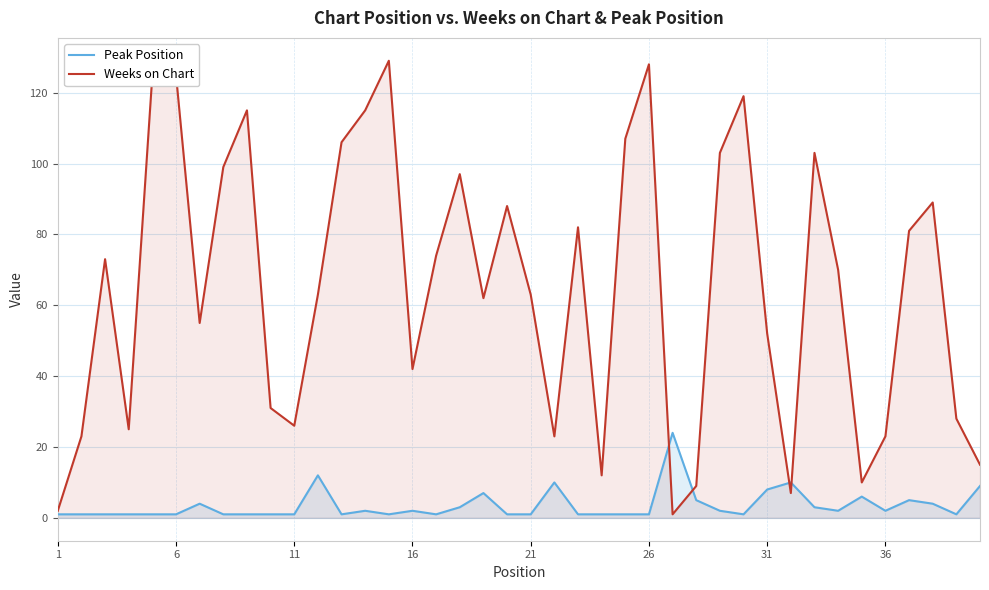

How many intersections are there between Weeks on Chart and Peak Position?

4